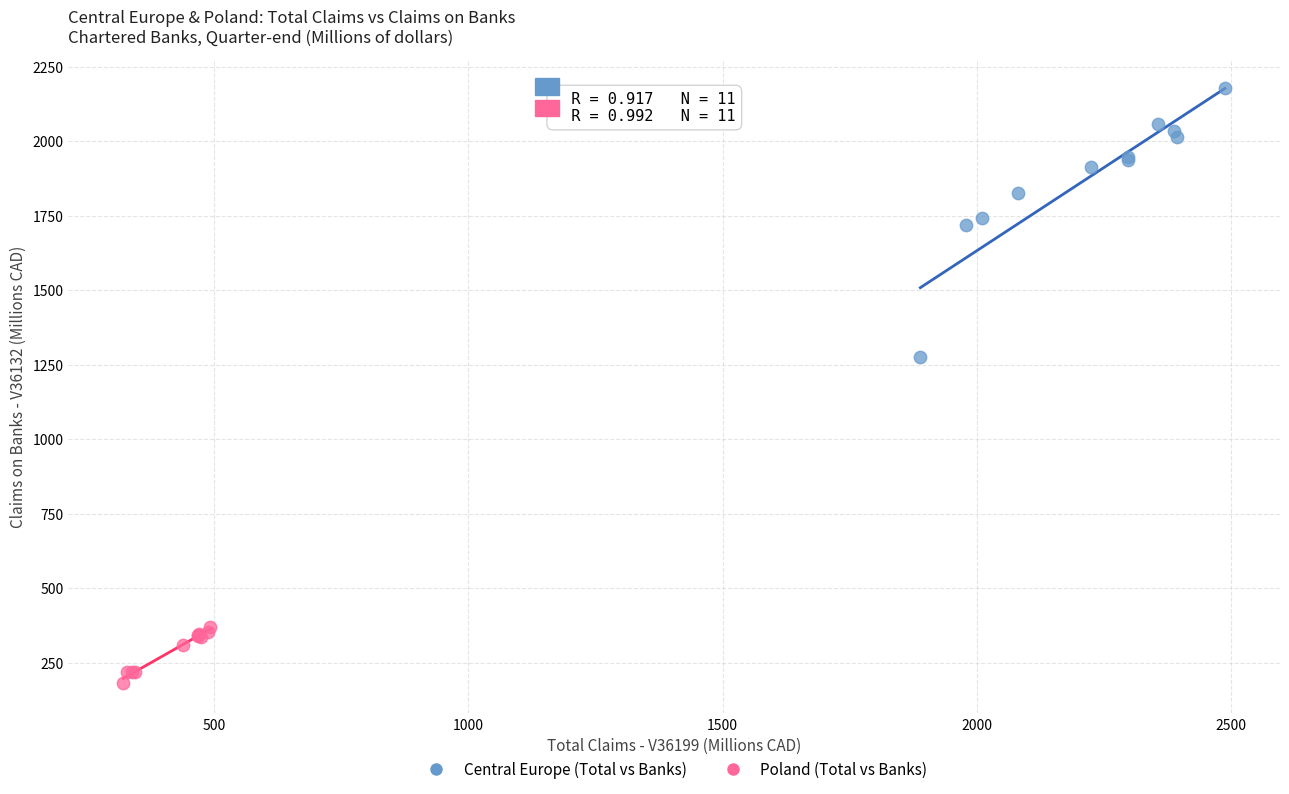

Which series reaches the minimum Y coordinate?

Poland (Total vs Banks)